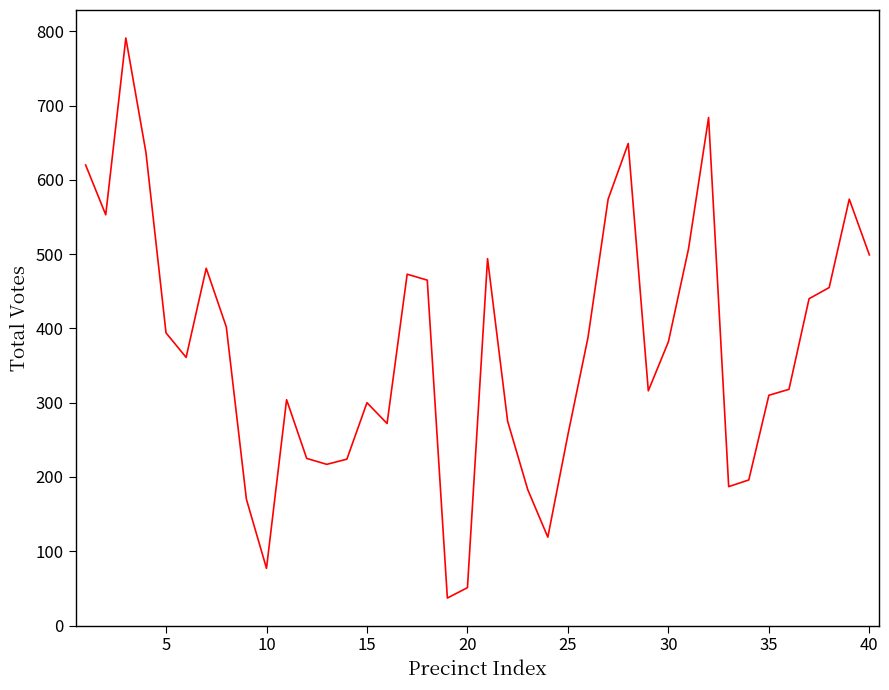

What is the smallest value displayed?

37